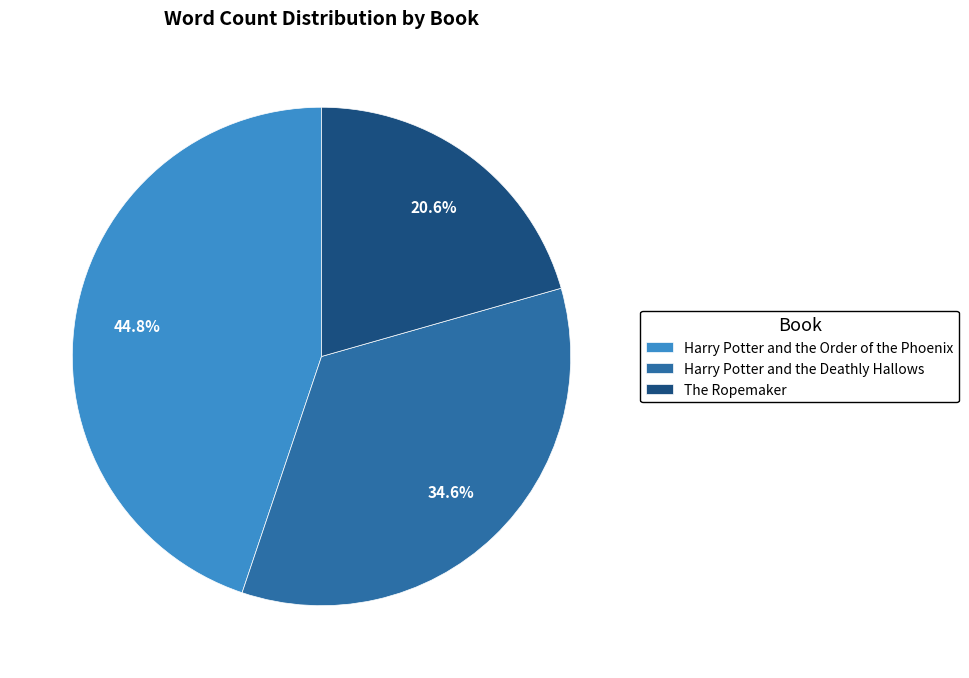

How many slices are in this pie chart?

3